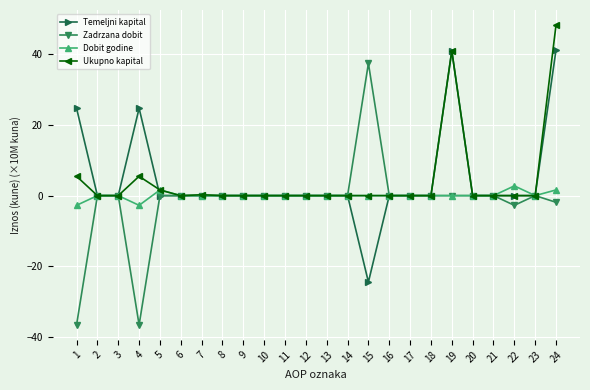

Which category has the lowest value in the Temeljni kapital series?

15